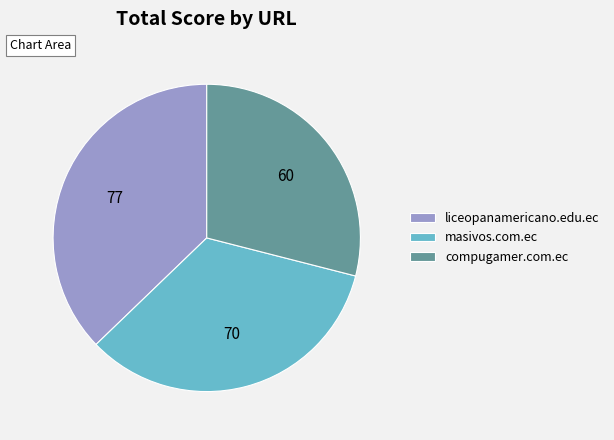

The masivos.com.ec slice represents 34% of the pie. True or false?

True